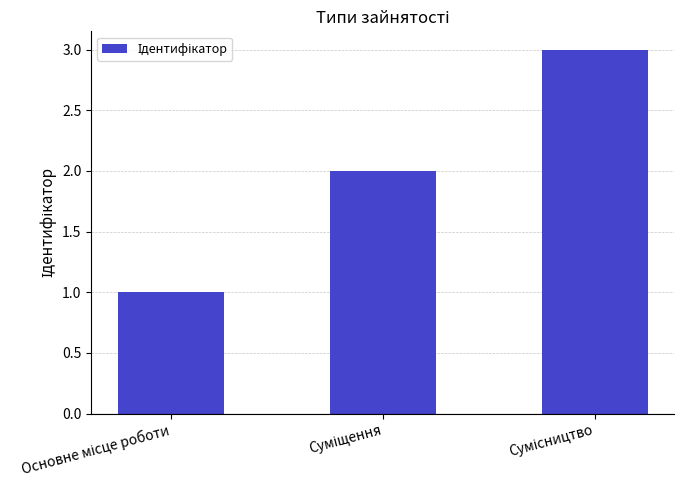

Count the values in the range 1 to 3.

3